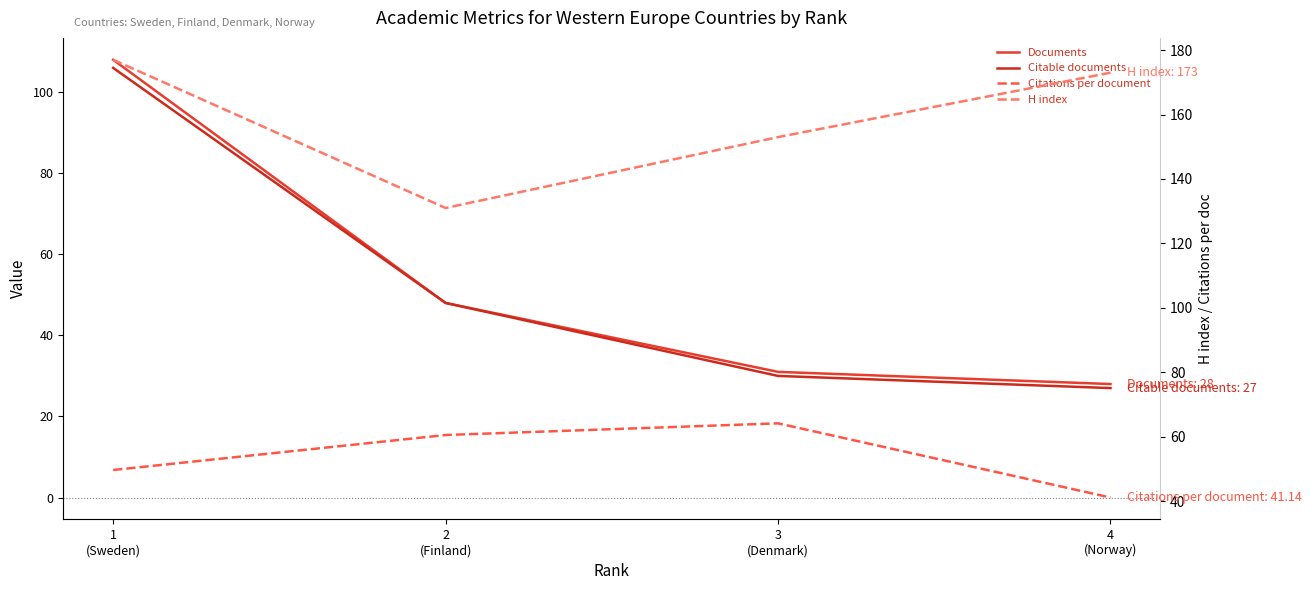

The Citable documents series shows 106.0 at 1
(Sweden). True or false?

True